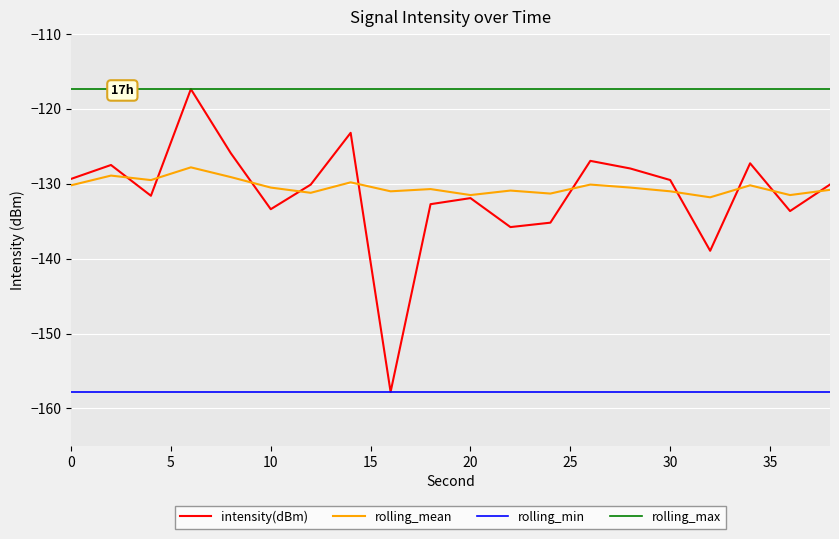

True or false: rolling_max and rolling_min intersect in this chart.

False